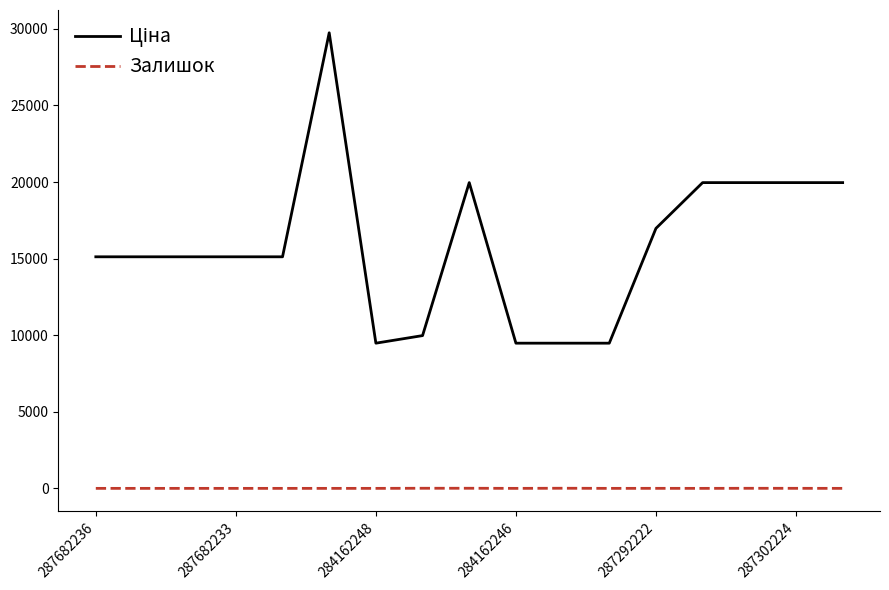

At how many categories does at least one series exceed 989?

17